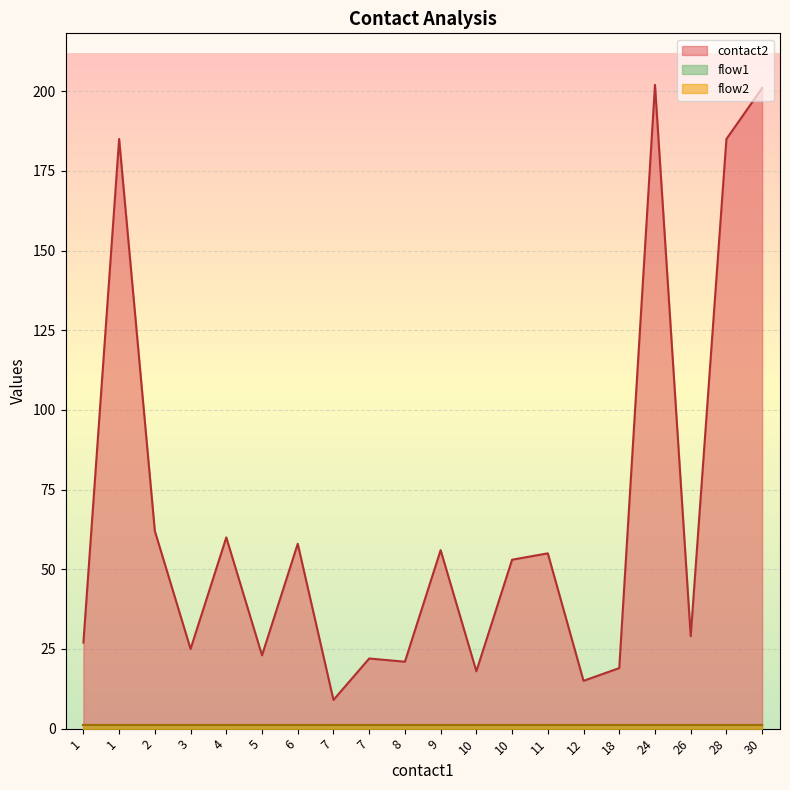

What is the maximum value shown in the chart?

202